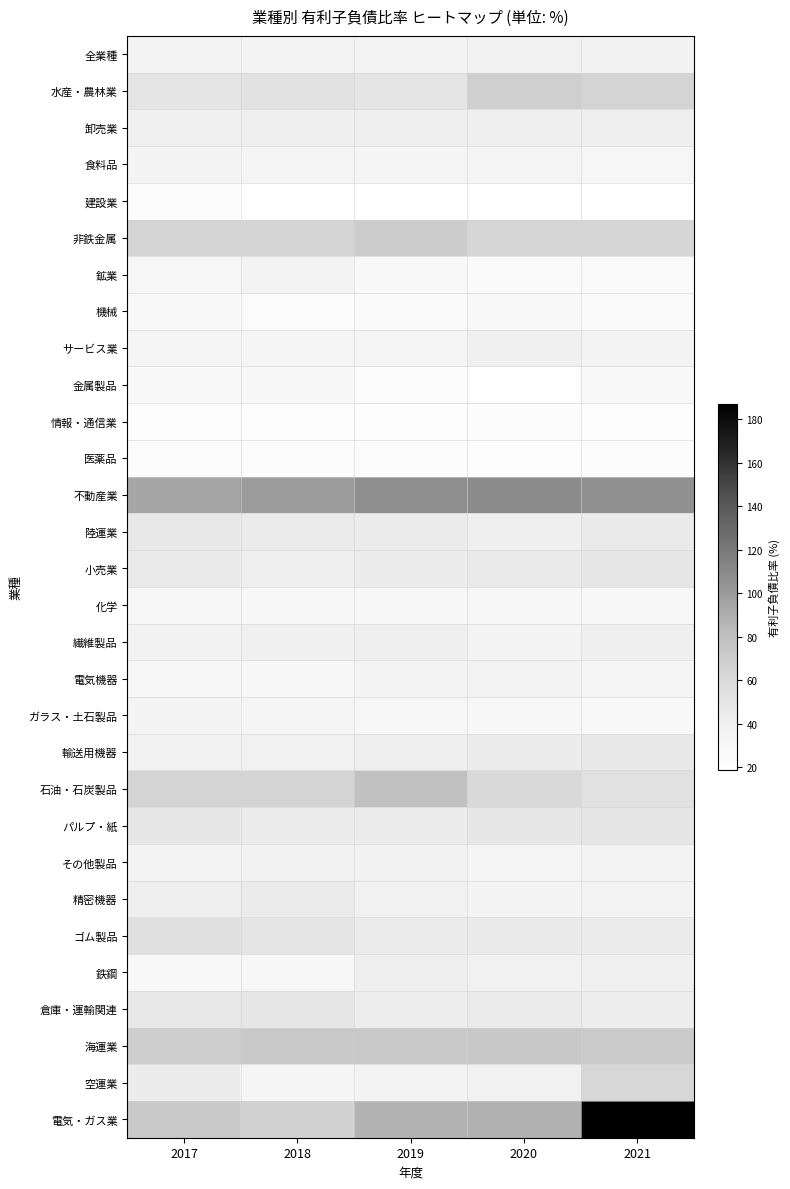

Reading left to right, list all the values displayed in this chart.

全業種: 2017=35.3	2018=35.3	2019=35.7	2020=37.5	2021=36.5
水産・農林業: 2017=49.4	2018=52.2	2019=50.4	2020=68.8	2021=64.6
卸売業: 2017=40.0	2018=41.2	2019=41.5	2020=41.0	2021=40.9
食料品: 2017=34.0	2018=32.7	2019=32.9	2020=33.1	2021=32.1
建設業: 2017=22.8	2018=19.3	2019=19.8	2020=19.0	2021=20.4
非鉄金属: 2017=64.8	2018=64.6	2019=70.5	2020=63.1	2021=63.2
鉱業: 2017=31.4	2018=35.5	2019=27.9	2020=25.0	2021=25.3
機械: 2017=27.6	2018=24.1	2019=25.0	2020=28.0	2021=26.1
サービス業: 2017=33.1	2018=33.0	2019=33.2	2020=39.0	2021=34.9
金属製品: 2017=27.4	2018=29.3	2019=23.1	2020=20.2	2021=28.2
情報・通信業: 2017=21.4	2018=21.6	2019=21.7	2020=22.5	2021=21.6
医薬品: 2017=22.8	2018=23.5	2019=22.6	2020=21.2	2021=23.4
不動産業: 2017=94.3	2018=99.3	2019=106.9	2020=108.7	2021=106.3
陸運業: 2017=47.1	2018=44.0	2019=43.4	2020=41.3	2021=44.7
小売業: 2017=44.8	2018=40.7	2019=43.5	2020=44.8	2021=49.1
化学: 2017=30.3	2018=29.6	2019=30.7	2020=29.9	2021=28.9
繊維製品: 2017=37.3	2018=38.8	2019=40.5	2020=34.6	2021=40.8
電気機器: 2017=31.1	2018=28.9	2019=33.6	2020=35.4	2021=33.0
ガラス・土石製品: 2017=33.8	2018=33.3	2019=31.9	2020=29.2	2021=28.3
輸送用機器: 2017=36.5	2018=37.5	2019=41.3	2020=43.5	2021=47.2
石油・石炭製品: 2017=64.5	2018=64.5	2019=79.2	2020=60.5	2021=53.3
パルプ・紙: 2017=47.9	2018=43.6	2019=43.5	2020=47.5	2021=50.0
その他製品: 2017=35.2	2018=37.0	2019=36.9	2020=32.2	2021=35.5
精密機器: 2017=40.2	2018=44.1	2019=38.3	2020=33.7	2021=35.8
ゴム製品: 2017=54.4	2018=49.3	2019=44.5	2020=45.6	2021=44.5
鉄鋼: 2017=28.2	2018=30.3	2019=40.3	2020=38.1	2021=38.9
倉庫・運輸関連: 2017=46.7	2018=49.2	2019=43.2	2020=44.6	2021=42.5
海運業: 2017=69.0	2018=72.6	2019=72.6	2020=73.7	2021=71.8
空運業: 2017=43.5	2018=33.2	2019=35.2	2020=38.6	2021=62.8
電気・ガス業: 2017=72.2	2018=65.8	2019=87.0	2020=88.2	2021=187.1